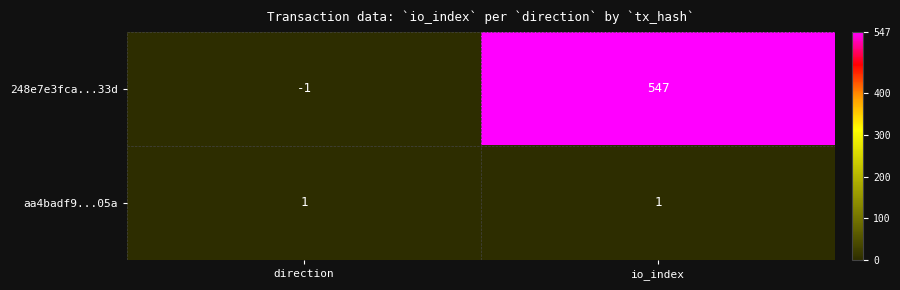

True or false: 248e7e3fca...33d has a value of -2 at direction.

False